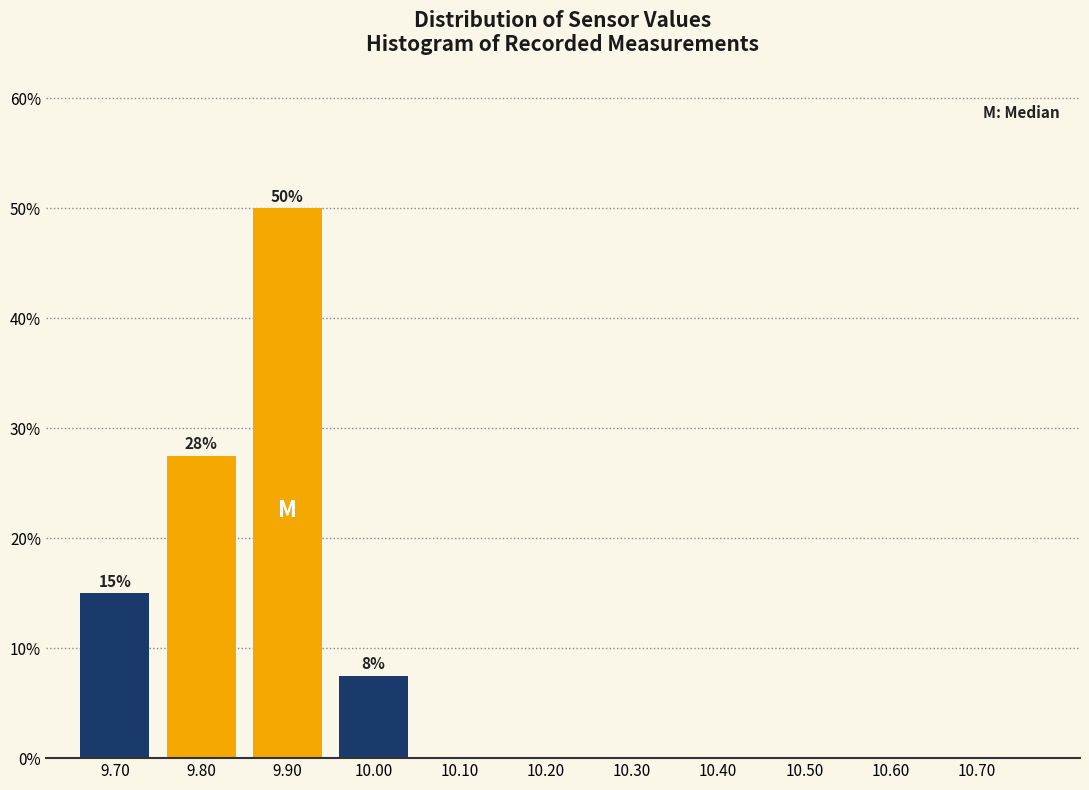

Reading left to right, extract all data points from this chart.

9.70=15.0	9.80=27.5	9.90=50.0	10.00=7.5	10.10=0.0	10.20=0.0	10.30=0.0	10.40=0.0	10.50=0.0	10.60=0.0	10.70=0.0